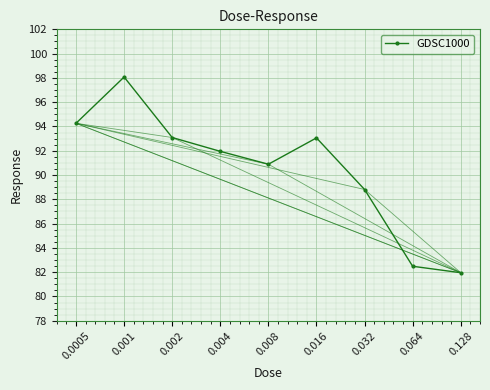

At which category does the data reach its first local valley?

0.008